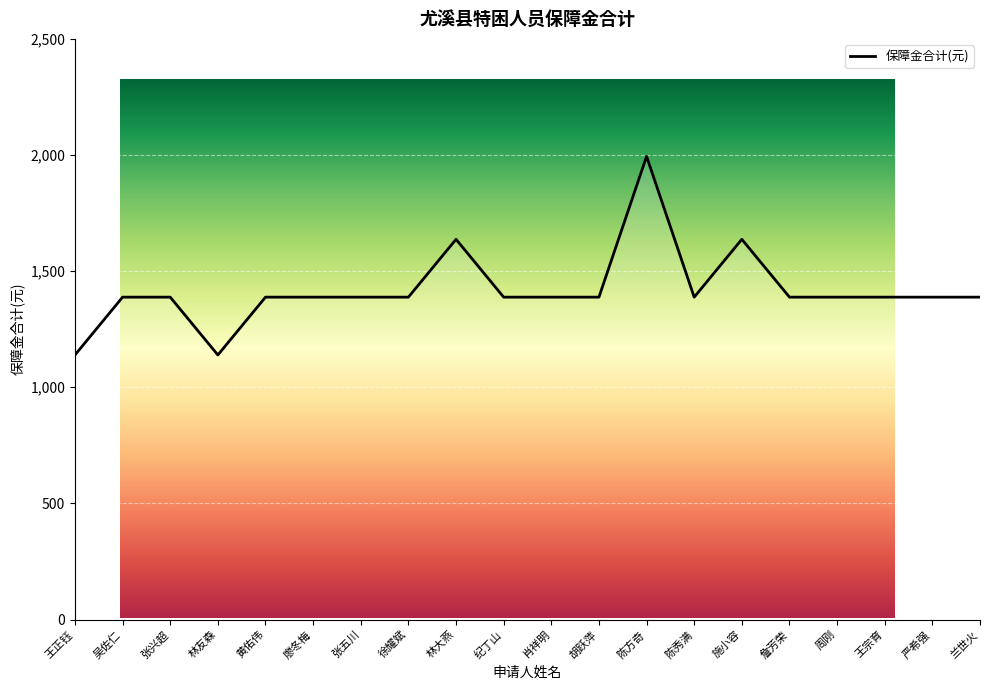

Read the value at 肖祥明, to the nearest 100.

1400